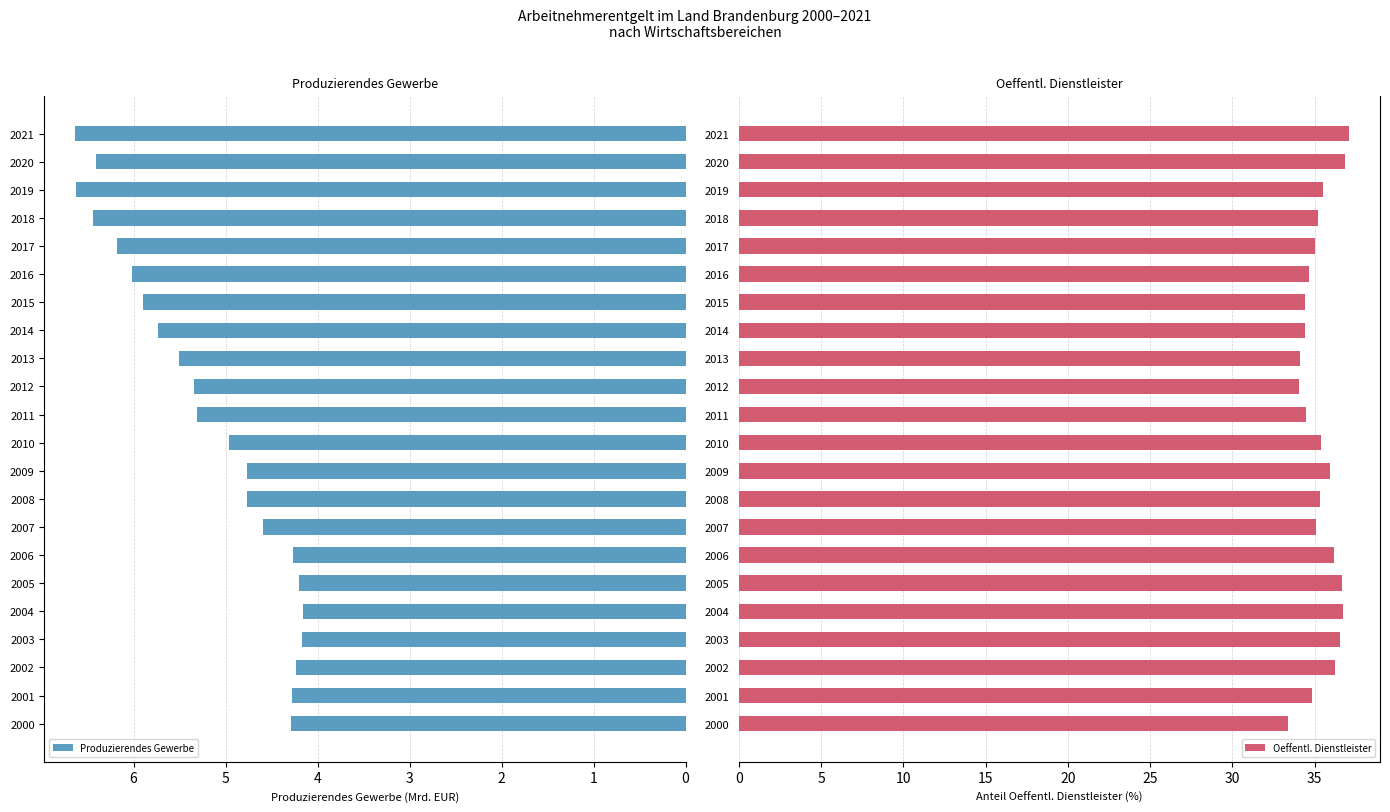

What is the difference between the maximum and second lowest values in the Produzierendes Gewerbe series?

2.5